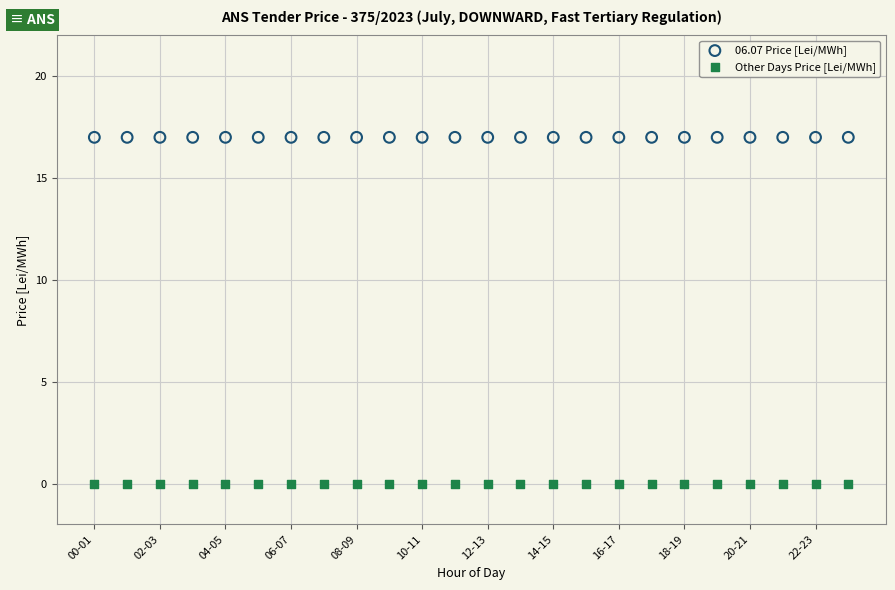

Which series reaches the maximum Y coordinate?

06.07 Price [Lei/MWh]